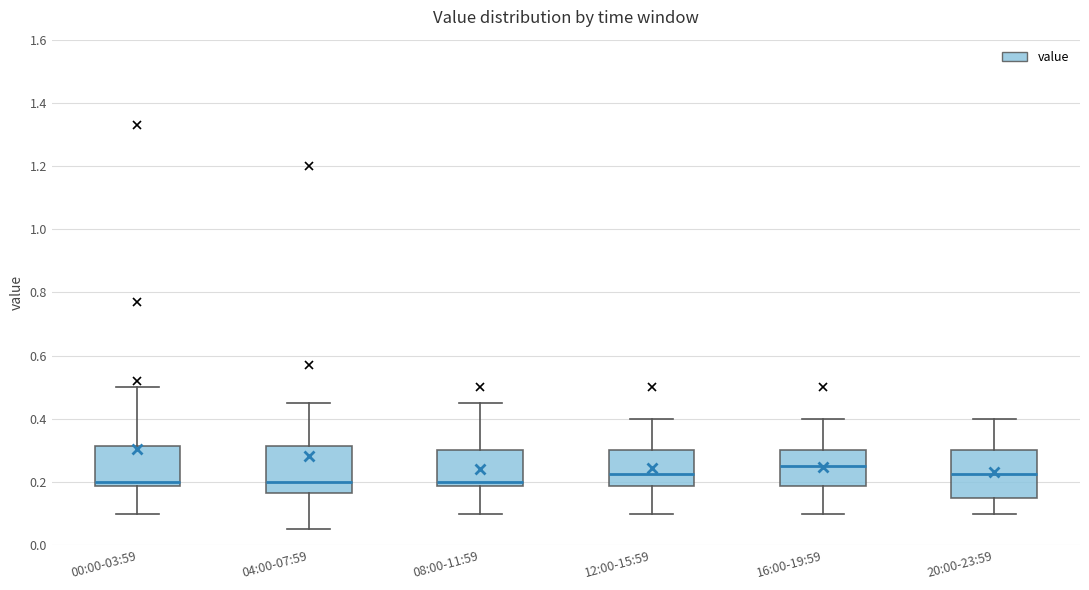

Reading left to right, read every box against the y-axis: the position of its median line, the range the box covers, and the ends of its whiskers. The values are not printed on the chart, so give them approximately, as read against the axis.

00:00-03:59: median 0.20, box 0.18 to 0.32, whiskers 0.10 to 0.50
04:00-07:59: median 0.20, box 0.16 to 0.32, whiskers 0.06 to 0.46
08:00-11:59: median 0.20, box 0.18 to 0.30, whiskers 0.10 to 0.46
12:00-15:59: median 0.22, box 0.18 to 0.30, whiskers 0.10 to 0.40
16:00-19:59: median 0.26, box 0.18 to 0.30, whiskers 0.10 to 0.40
20:00-23:59: median 0.22, box 0.16 to 0.30, whiskers 0.10 to 0.40